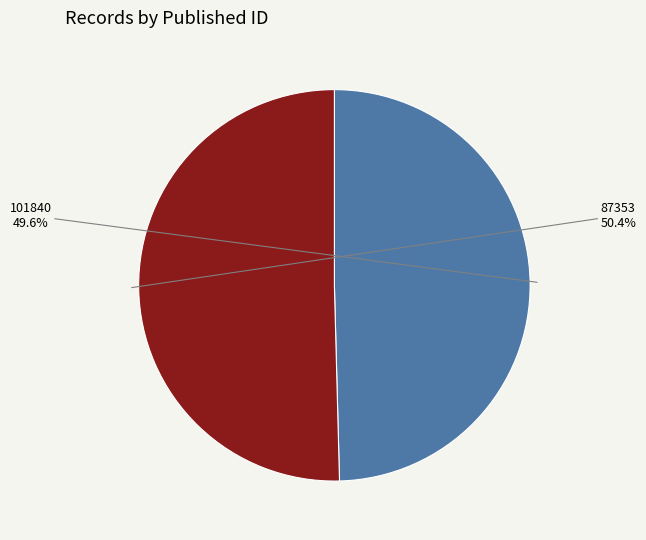

Do 87353 and 101840 together represent more than half of the pie?

Yes